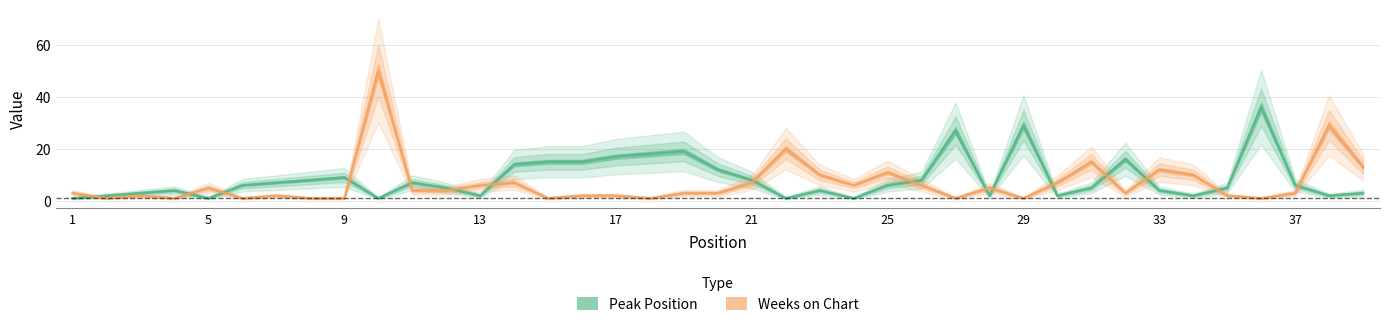

Which series changed the most between 4 and 34?

Weeks on Chart